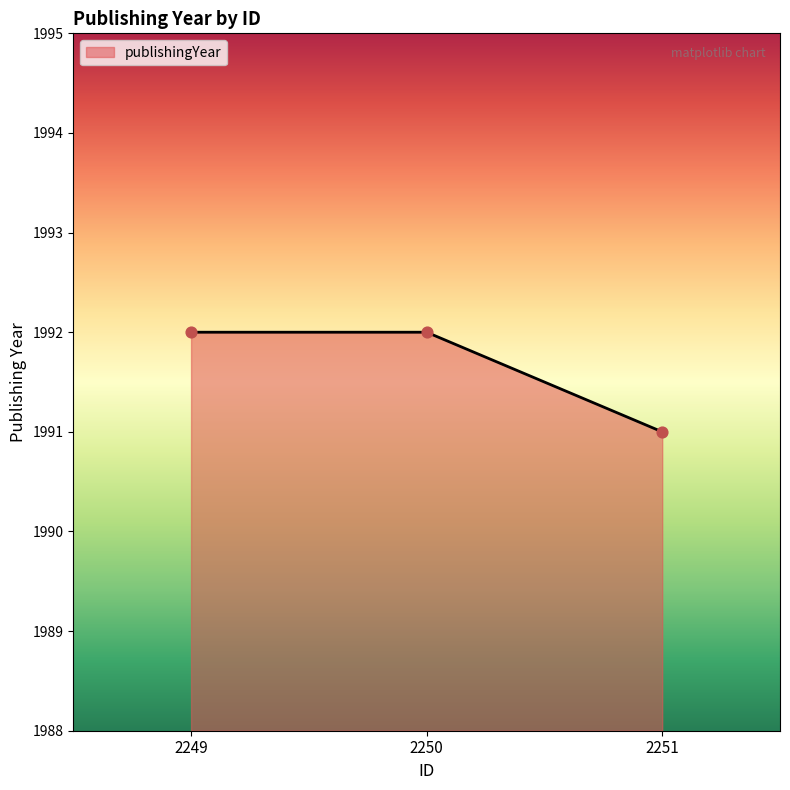

Approximately how many times larger is the value at 2251 compared to 2249?

1.0